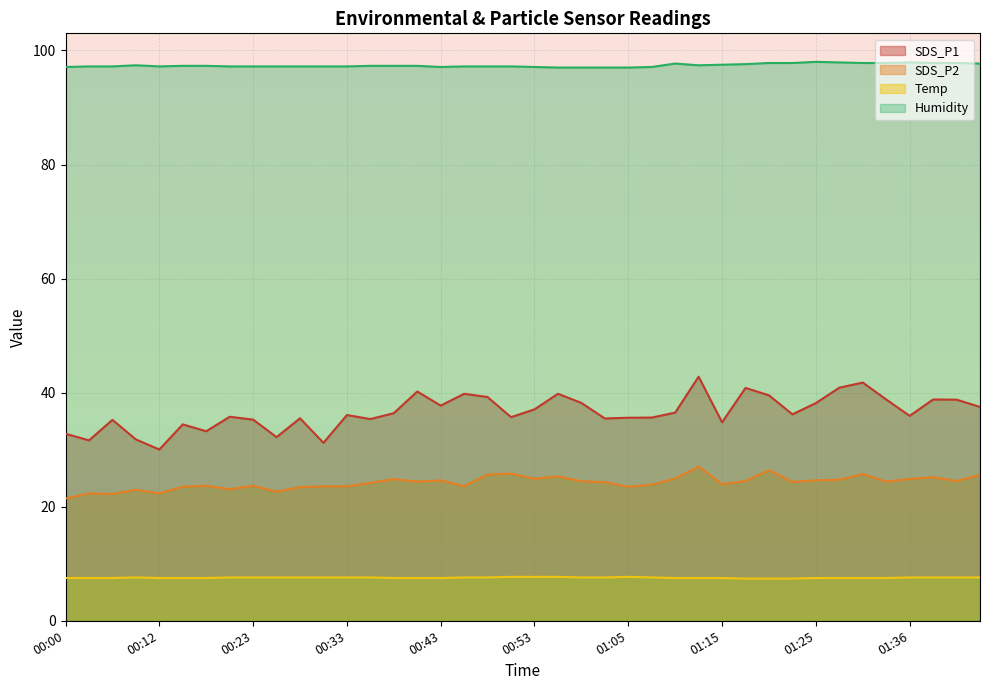

The value of SDS_P1 at 00:23 is 35.3. True or false?

True